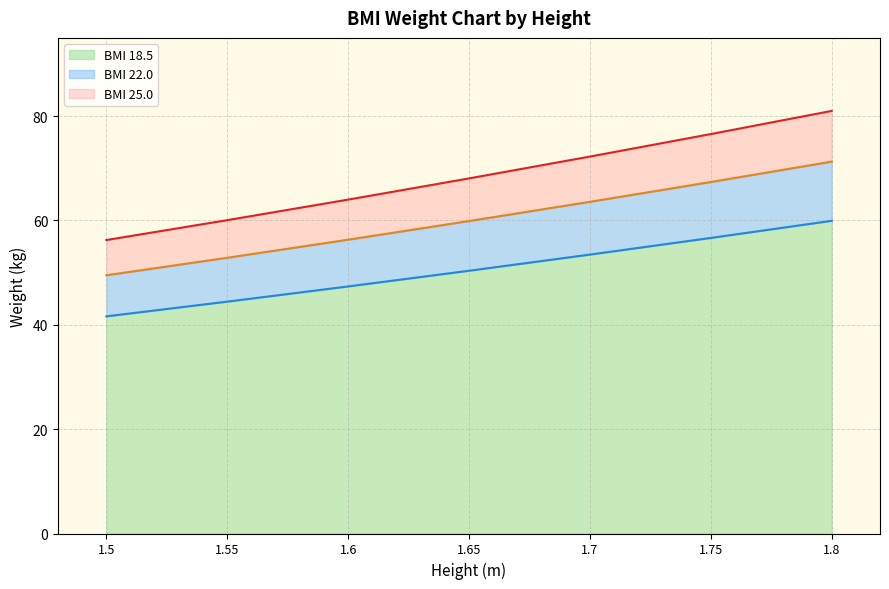

List the series in order of their peak value, lowest first.

BMI 18.5, BMI 22.0, BMI 25.0